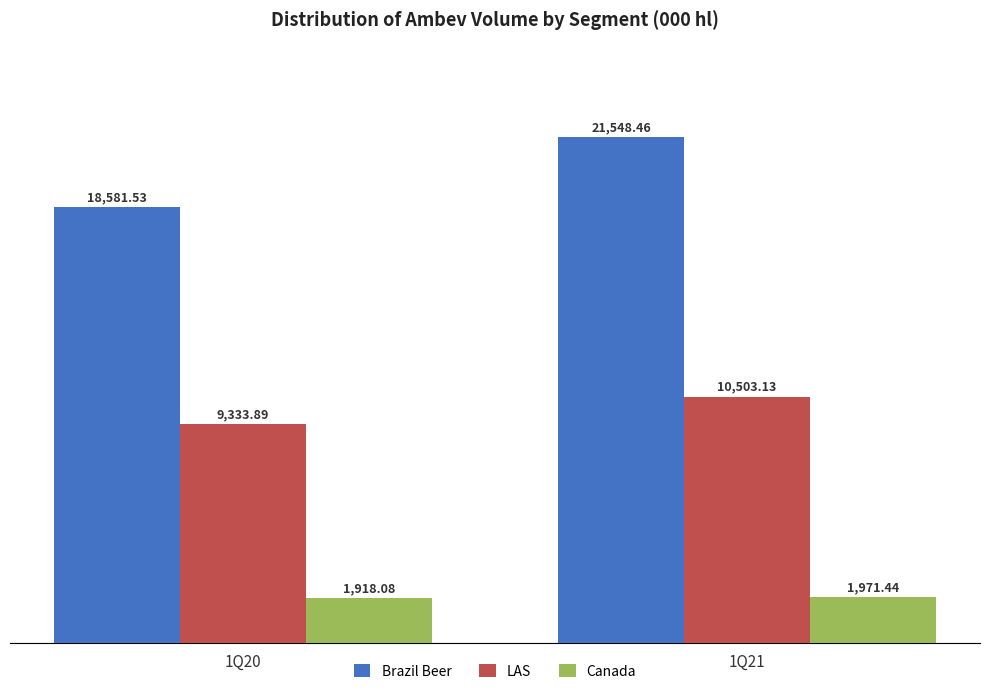

How many bars are there in total?

6